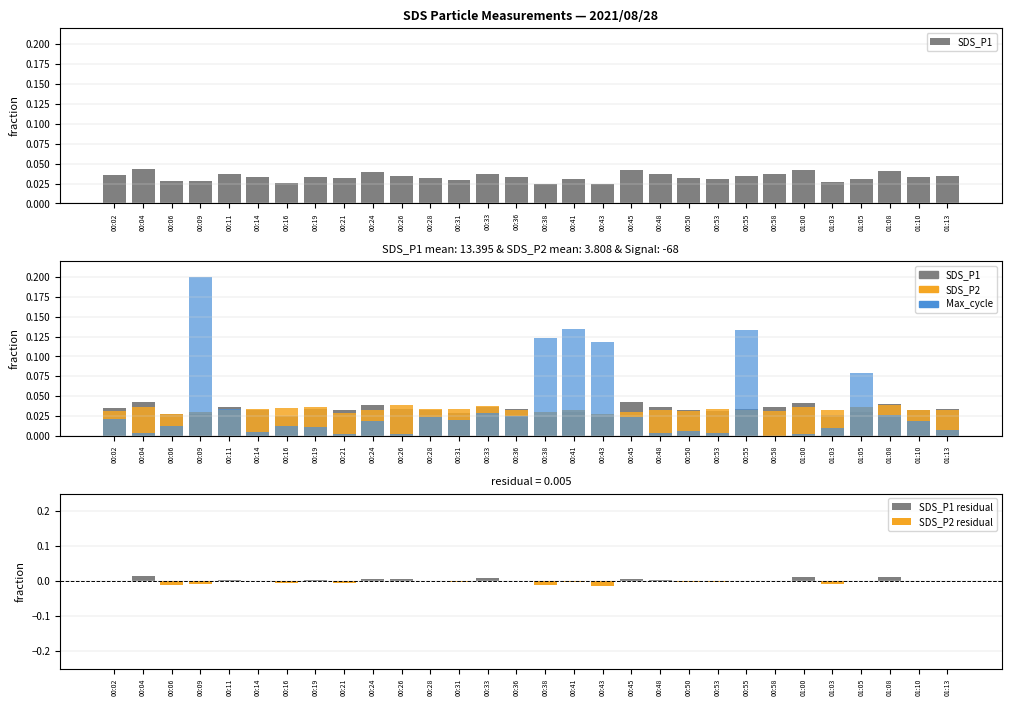

At which label is SDS_P1 closest to 0?

00:38